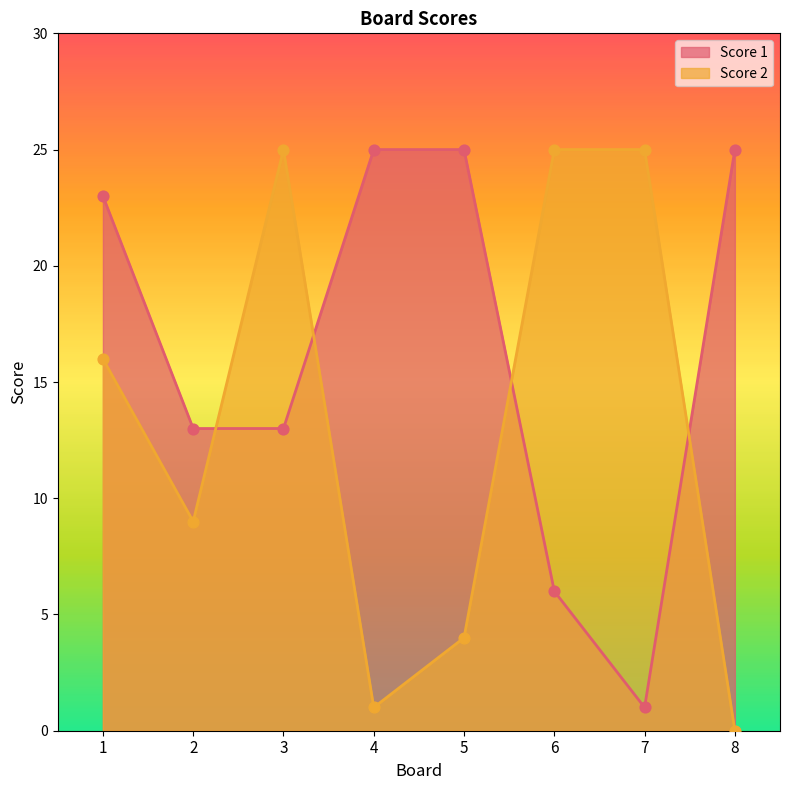

Which series contains the highest Y value?

Score 1